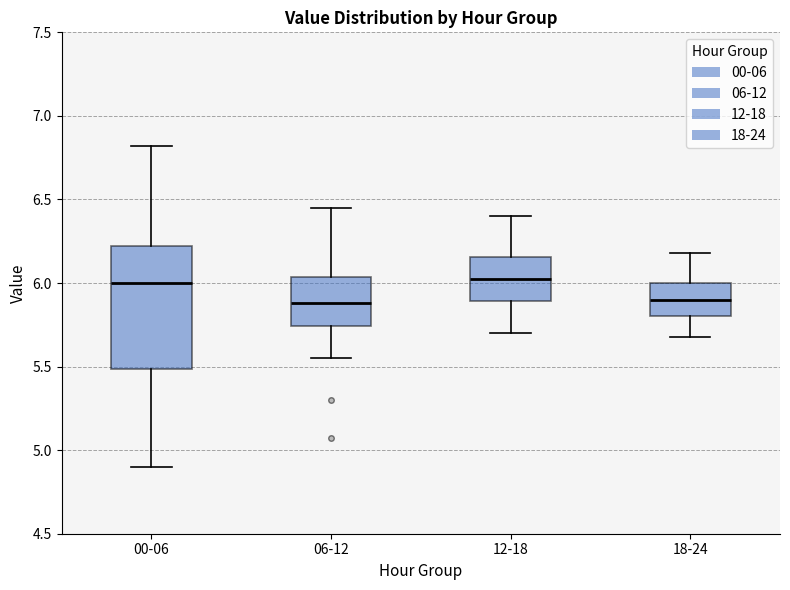

Where is the lower edge of the box for 06-12 on the y-axis? The values are not printed on the chart, so give them approximately, as read against the axis.

5.75